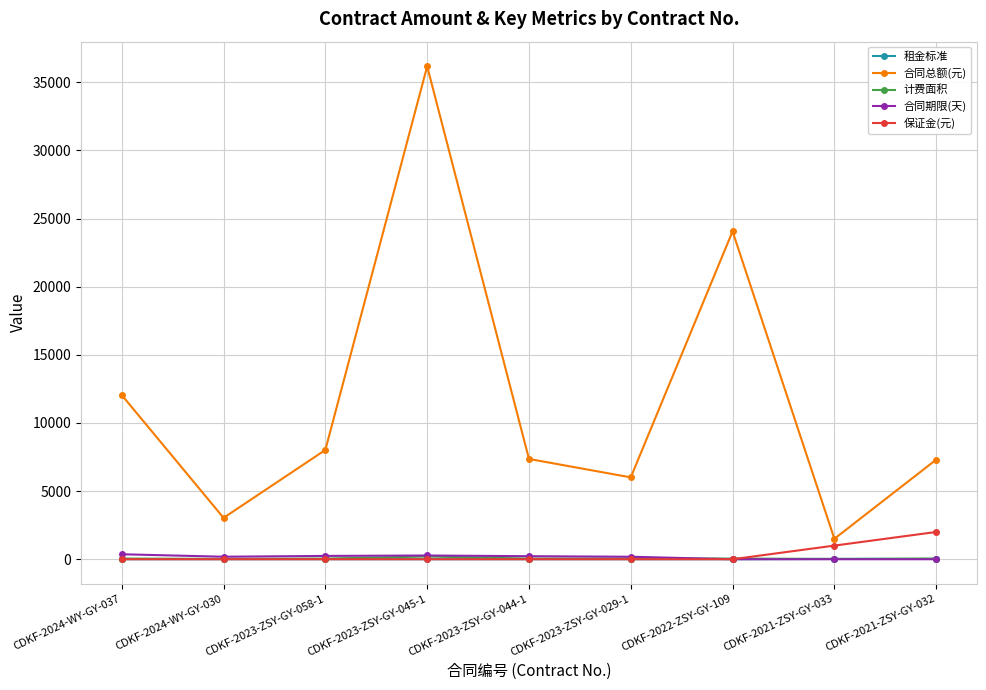

How many interior local peaks does the 合同总额(元) series have?

2